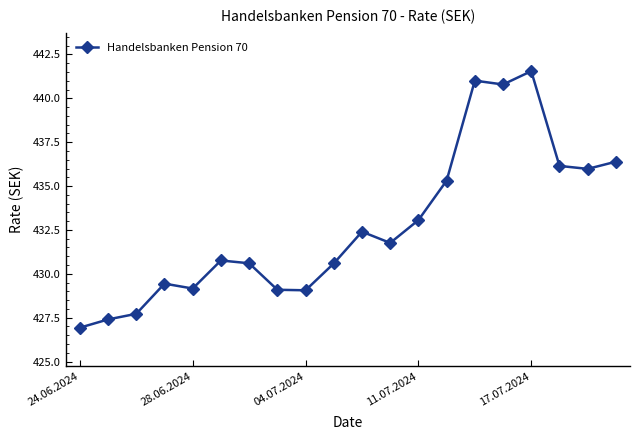

What is the value of the 3rd point from the left?

427.7